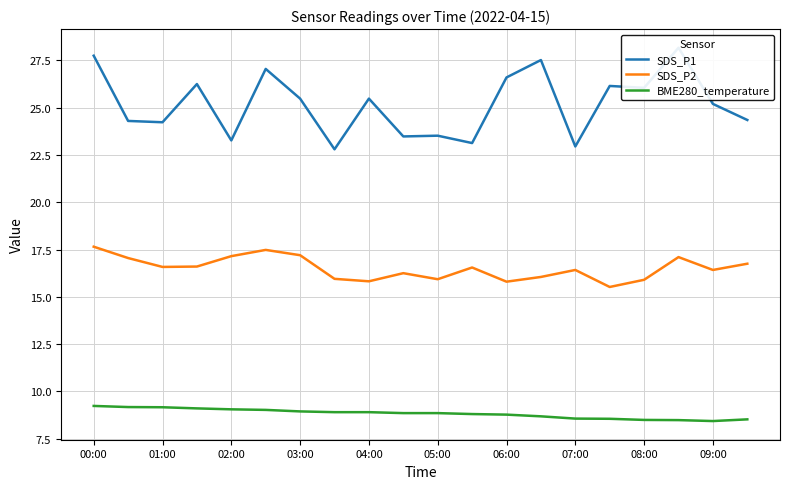

Reading left to right, extract all data points from this chart.

SDS_P1: 27.8	24.3	24.2	26.2	23.3	27.1	25.5	22.8	25.5	23.5	23.5	23.1	26.6	27.5	22.9	26.1	26.1	28.2	25.2	24.4
SDS_P2: 17.6	17.1	16.6	16.6	17.1	17.5	17.2	15.9	15.8	16.2	15.9	16.6	15.8	16.1	16.4	15.5	15.9	17.1	16.4	16.8
BME280_temperature: 9.2	9.2	9.2	9.1	9.1	9.0	8.9	8.9	8.9	8.8	8.8	8.8	8.8	8.7	8.6	8.6	8.5	8.5	8.4	8.5